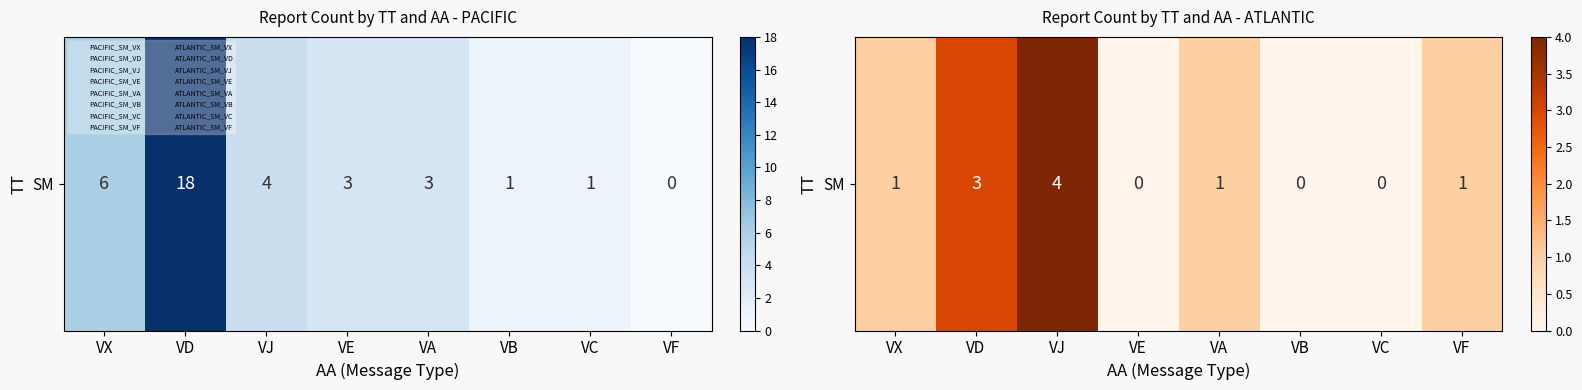

Rank the categories by value from highest to lowest.

VJ, VD, VX, VA, VF, VE, VB, VC